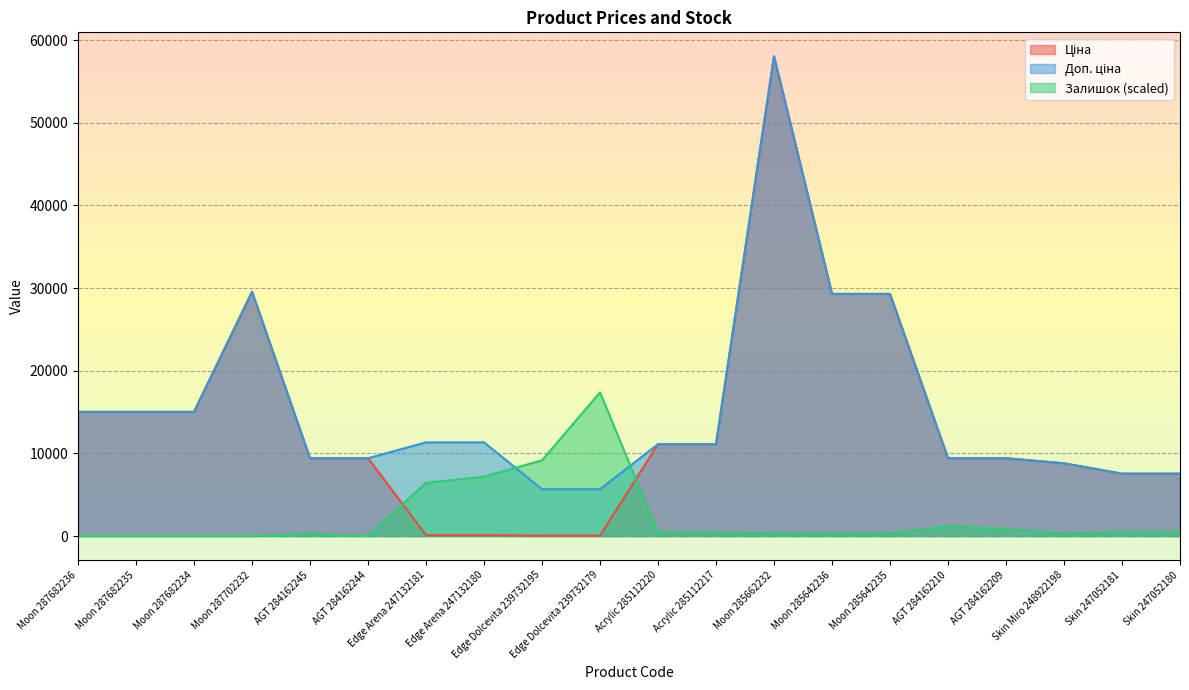

Reading left to right, transcribe all the data shown in this chart.

Ціна: 15019.2	15019.2	15019.2	29548.9	9416.9	9416.9	113.3	113.3	56.7	56.7	11113.6	11113.6	58037.0	29294.9	29294.9	9416.9	9416.9	8797.6	7545.9	7545.9
Доп. ціна: 15019.2	15019.2	15019.2	29548.9	9416.9	9416.9	11334.0	11334.0	5667.0	5667.0	11113.6	11113.6	58037.0	29294.9	29294.9	9416.9	9416.9	8797.6	7545.9	7545.9
Залишок: 0.0	0.0	0.0	0.0	222.9	0.0	6439.4	7182.4	9163.7	17386.3	421.0	421.0	297.2	297.2	272.4	1188.8	842.1	272.4	470.6	495.3